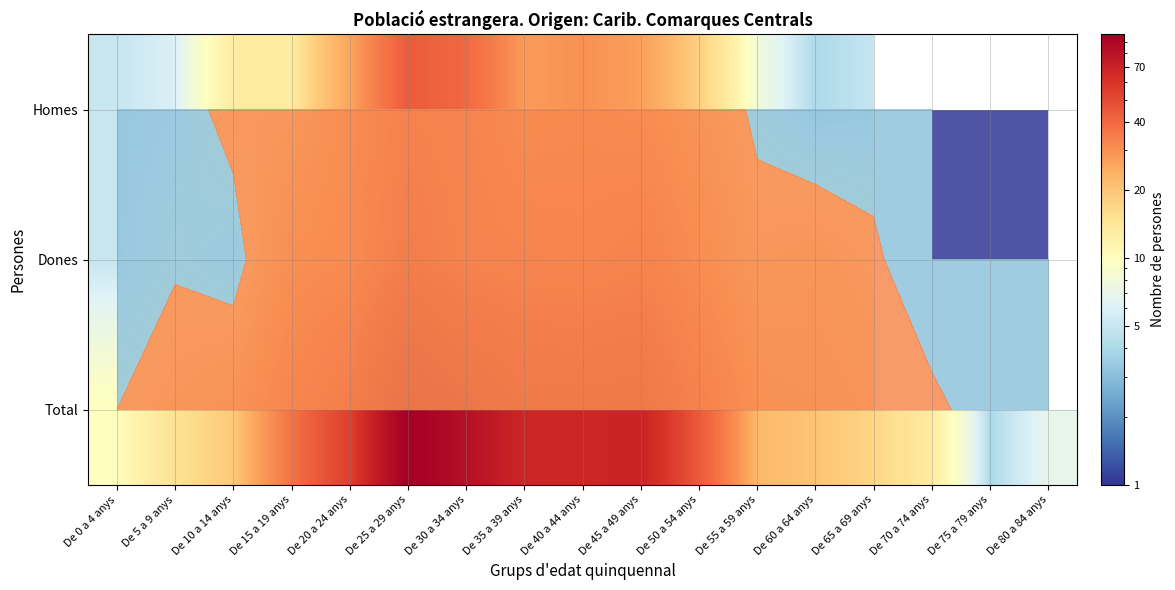

What is the approximate value of Total at De 70 a 74 anys?

13.0